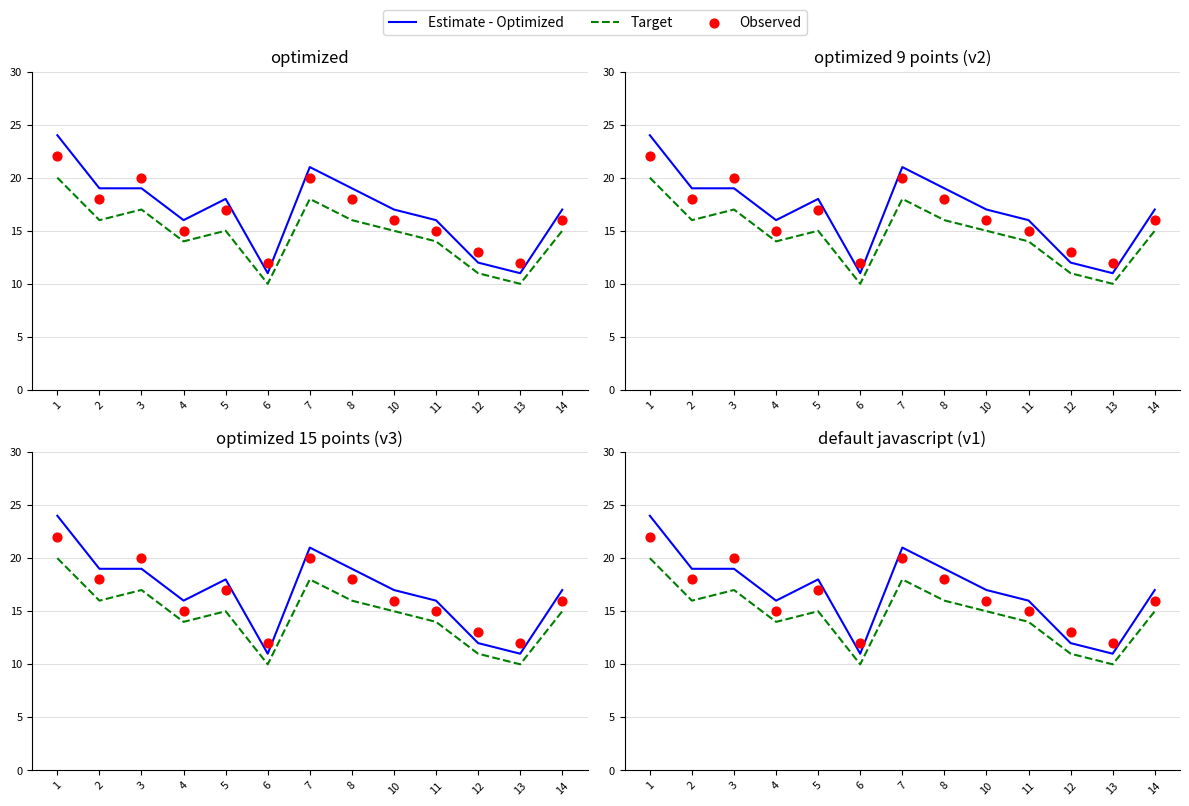

Which series has the largest Y range (max minus min)?

Estimate - Optimized